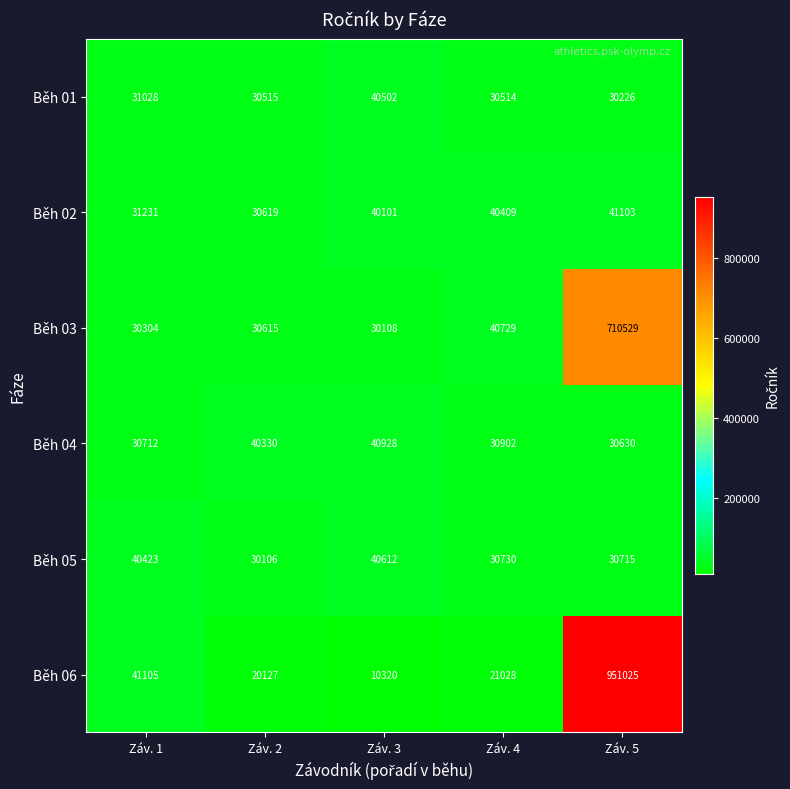

How many categories are shown in the chart?

5